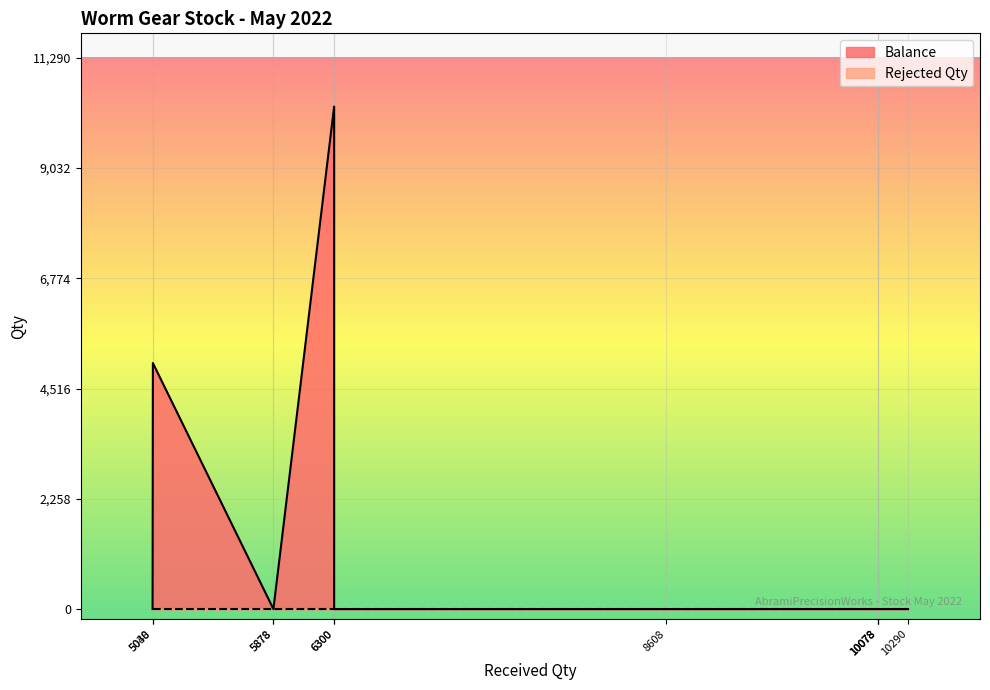

What is the difference between the second highest and second lowest values in the Balance series?

5038